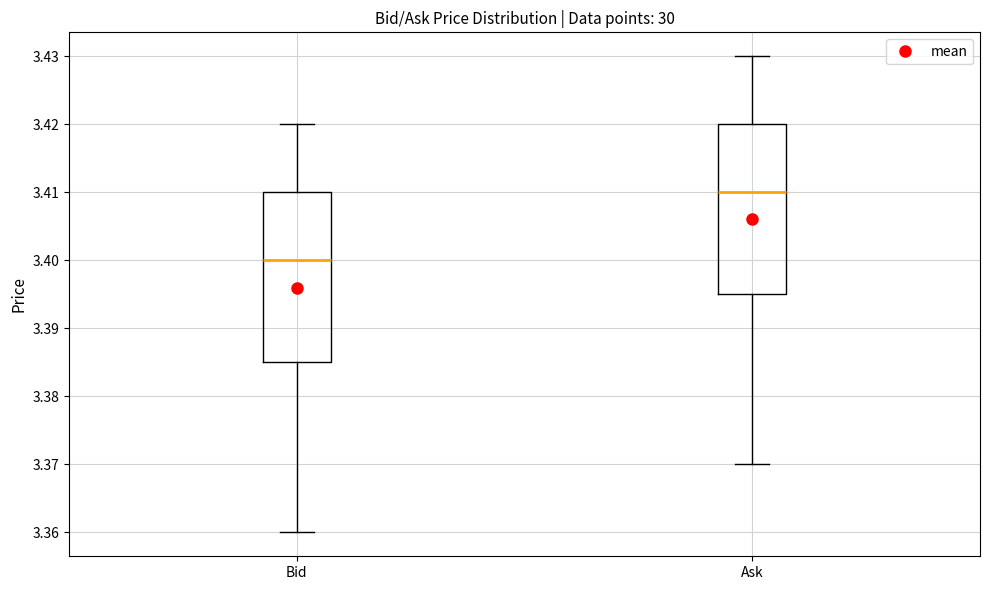

Reading left to right, transcribe this box plot: for each box, give where its median line is, the range the box spans, and where its two whiskers end, as read against the y-axis. The values are not printed on the chart, so give them approximately, as read against the axis.

Bid: median 3.400, box 3.385 to 3.410, whiskers 3.360 to 3.420
Ask: median 3.410, box 3.395 to 3.420, whiskers 3.370 to 3.430